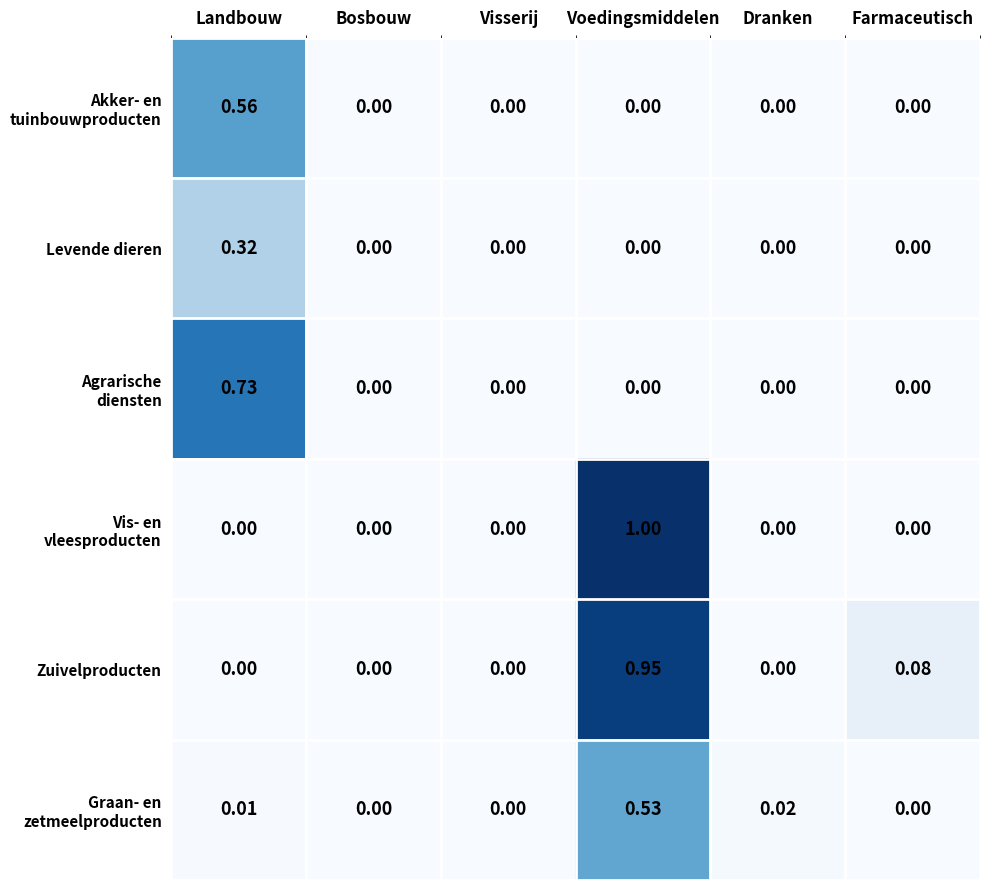

At which category is the sum across all series the highest?

Voedingsmiddelen